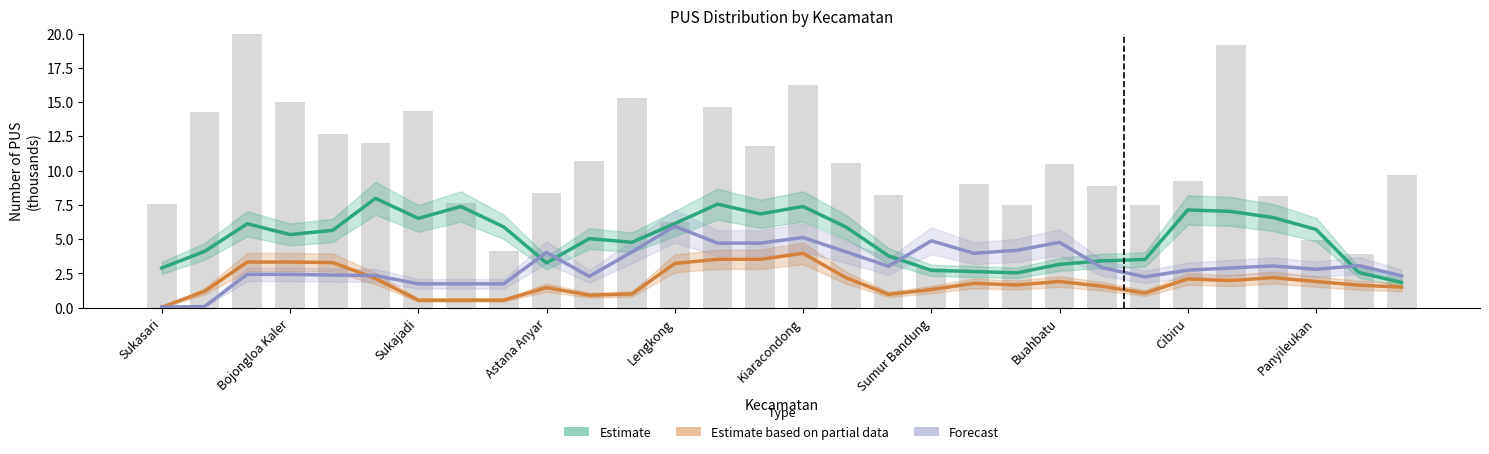

The Forecast series shows 4.8 at Buahbatu. True or false?

True